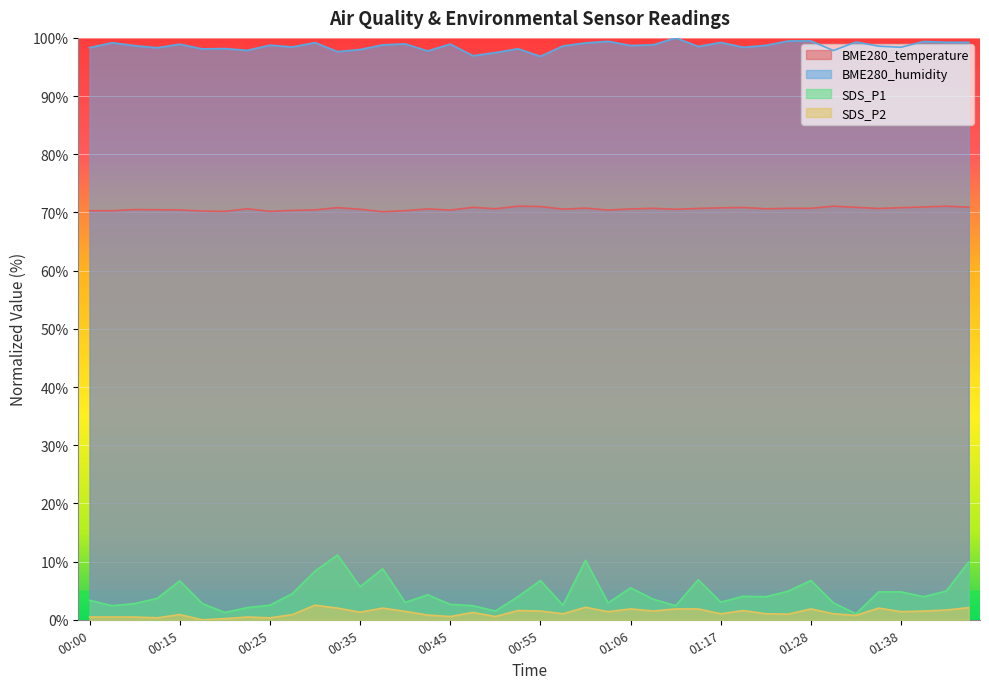

What is the label of the 9th point from the right?

01:25